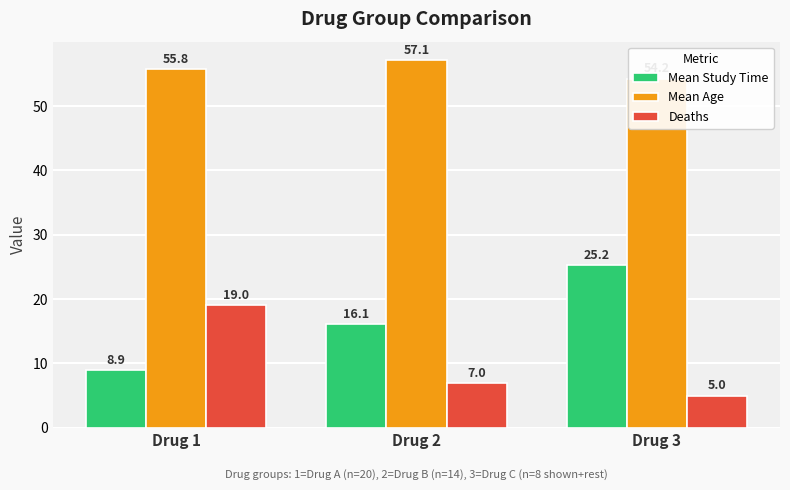

What is the difference between the Mean Study Time values at Drug 1 and Drug 2?

7.1